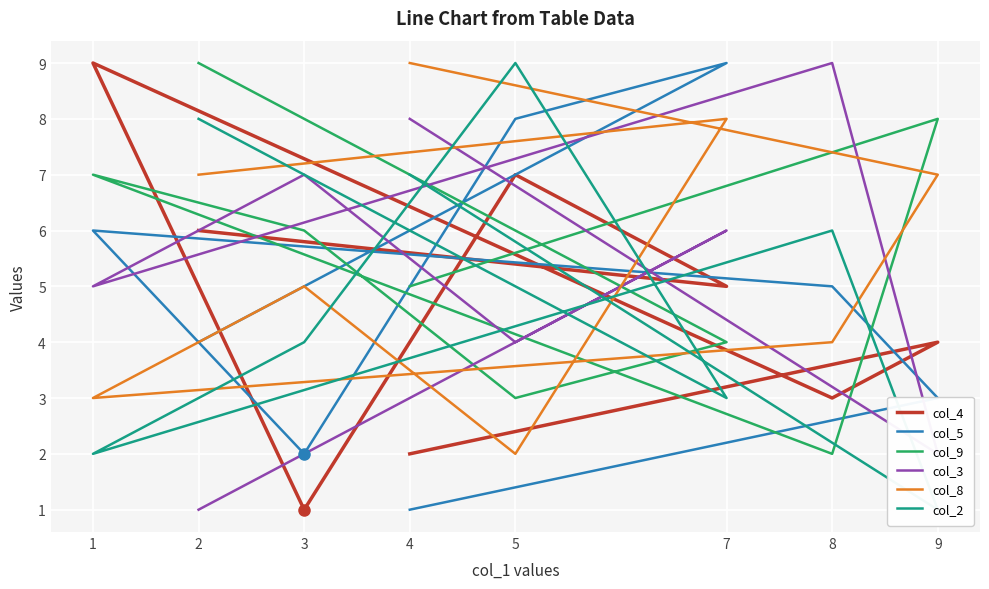

The col_4 series shows 2 at 4. True or false?

True